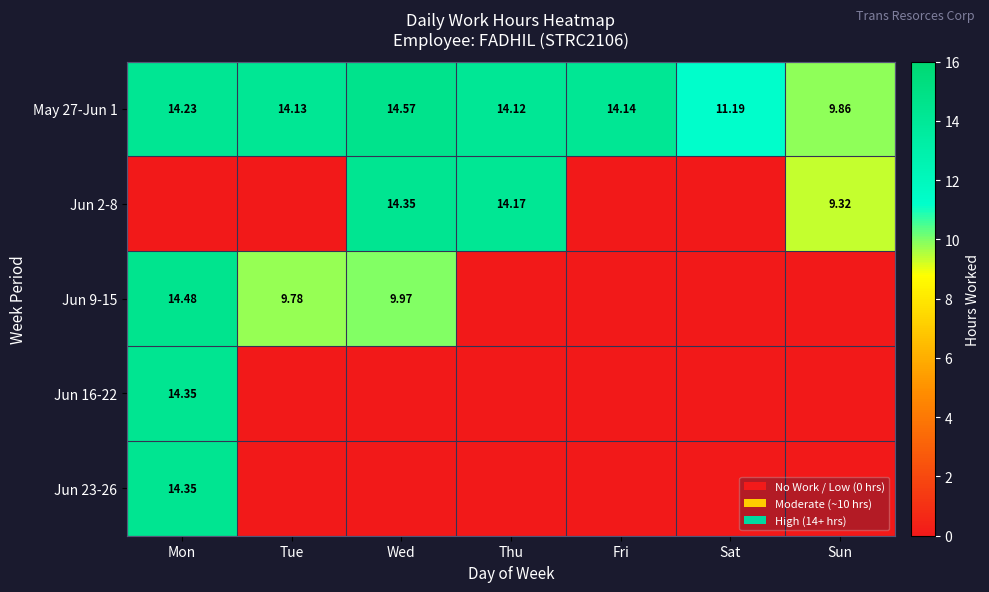

Is the value of Jun 2-8 at Sun greater than the value of May 27-Jun 1 at Thu?

No